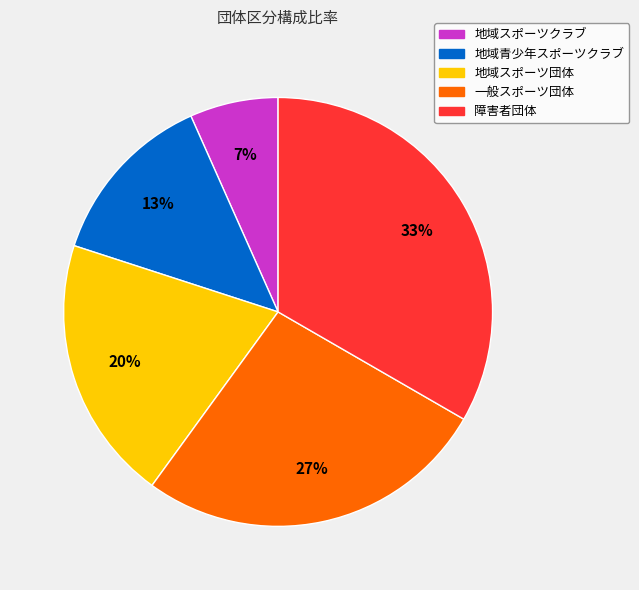

True or false: 一般スポーツ団体 accounts for 27% of the total.

True